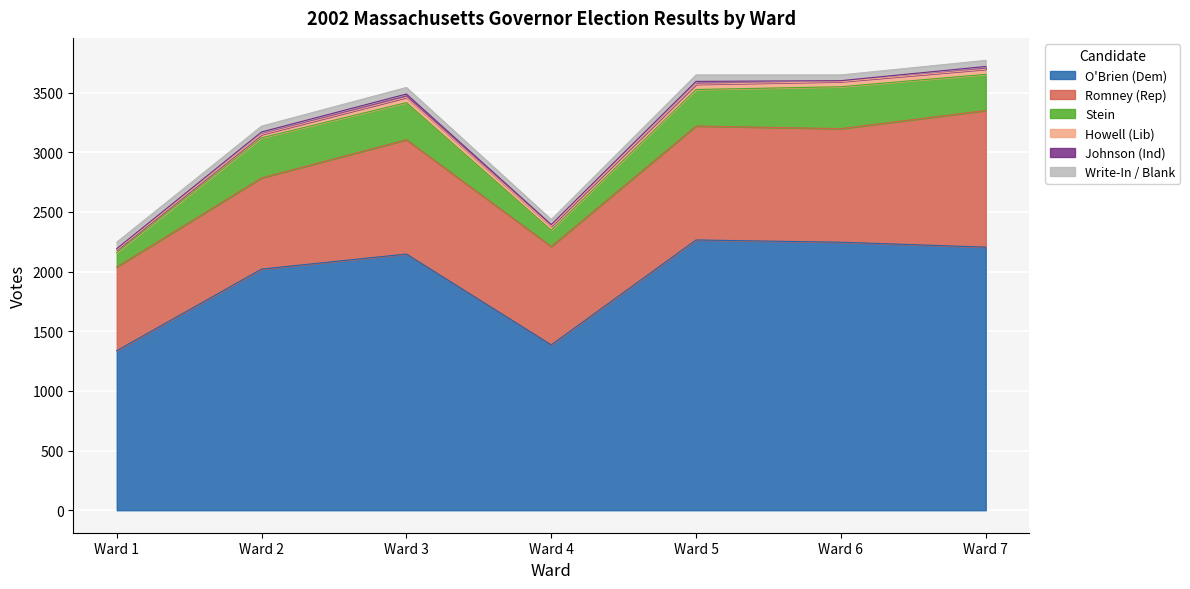

What is the average value of the Howell (Lib) series?

37